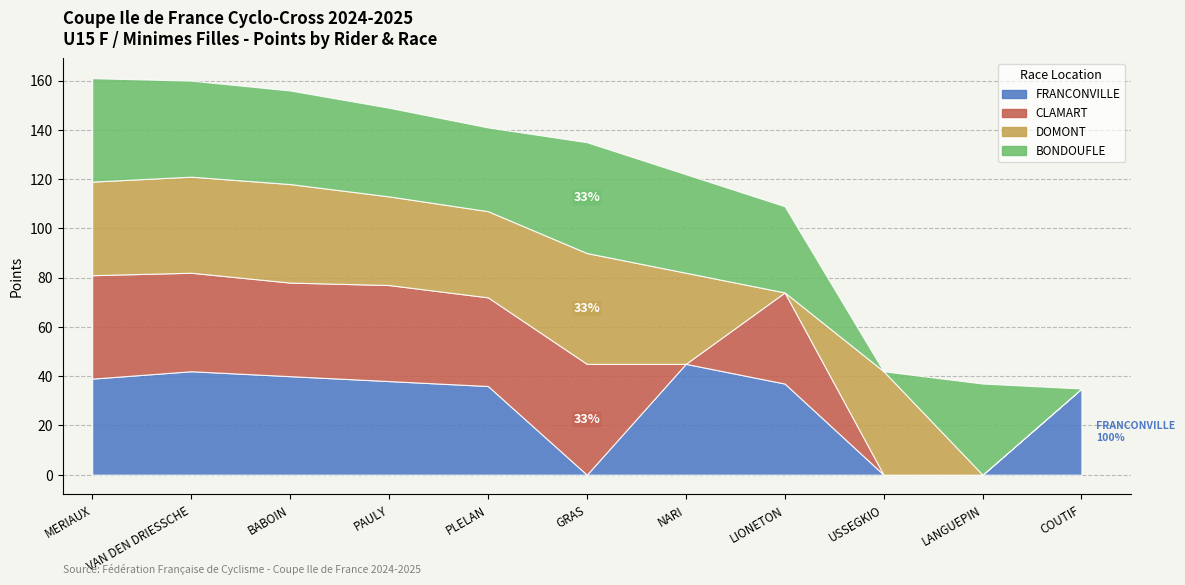

What is the label of the 4th point from the left?

PAULY